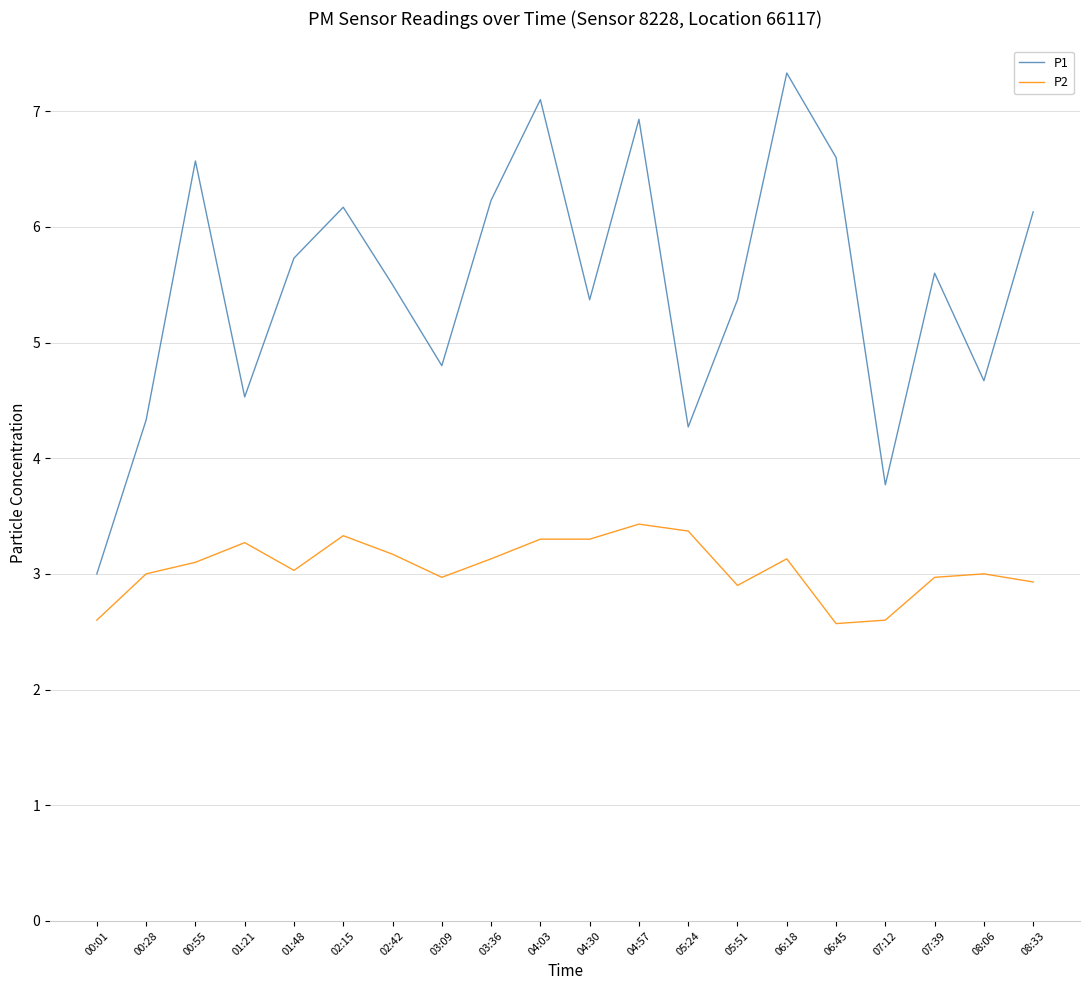

True or false: P2 and P1 intersect in this chart.

False